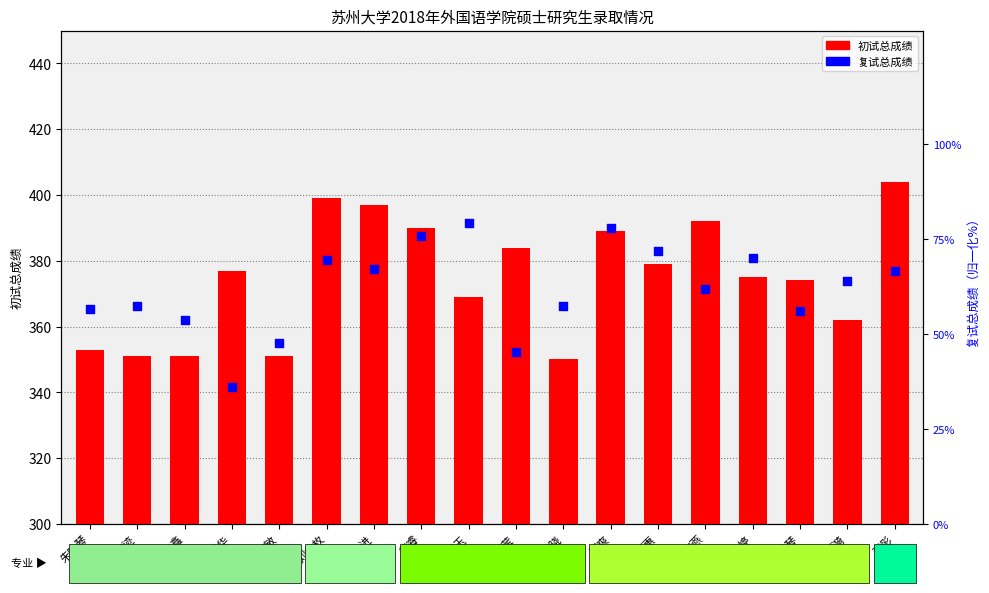

Which series reaches the minimum Y coordinate?

复试总成绩